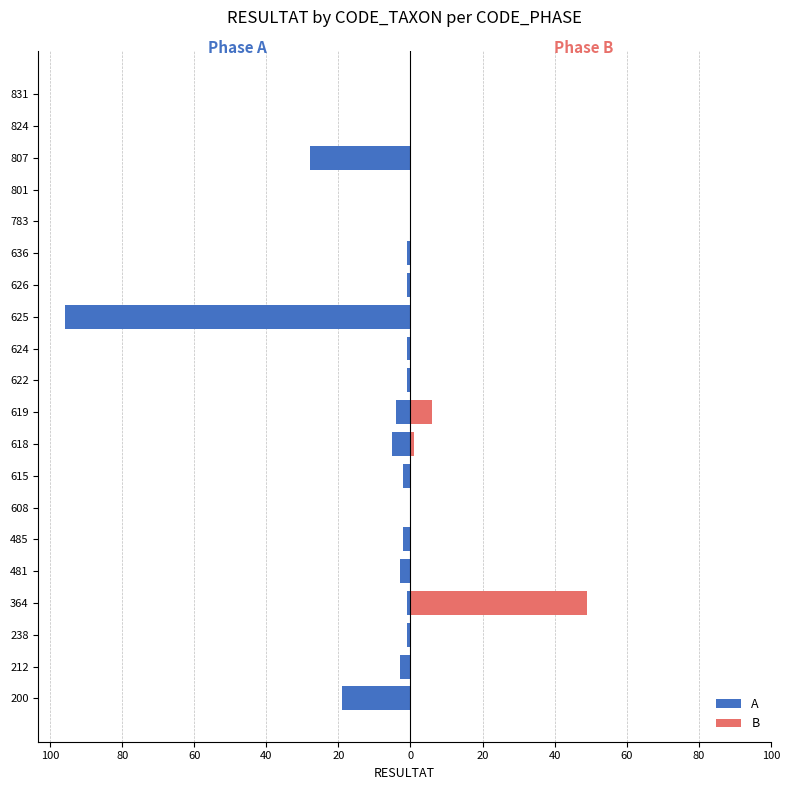

The value of B at 200 is 30. True or false?

False